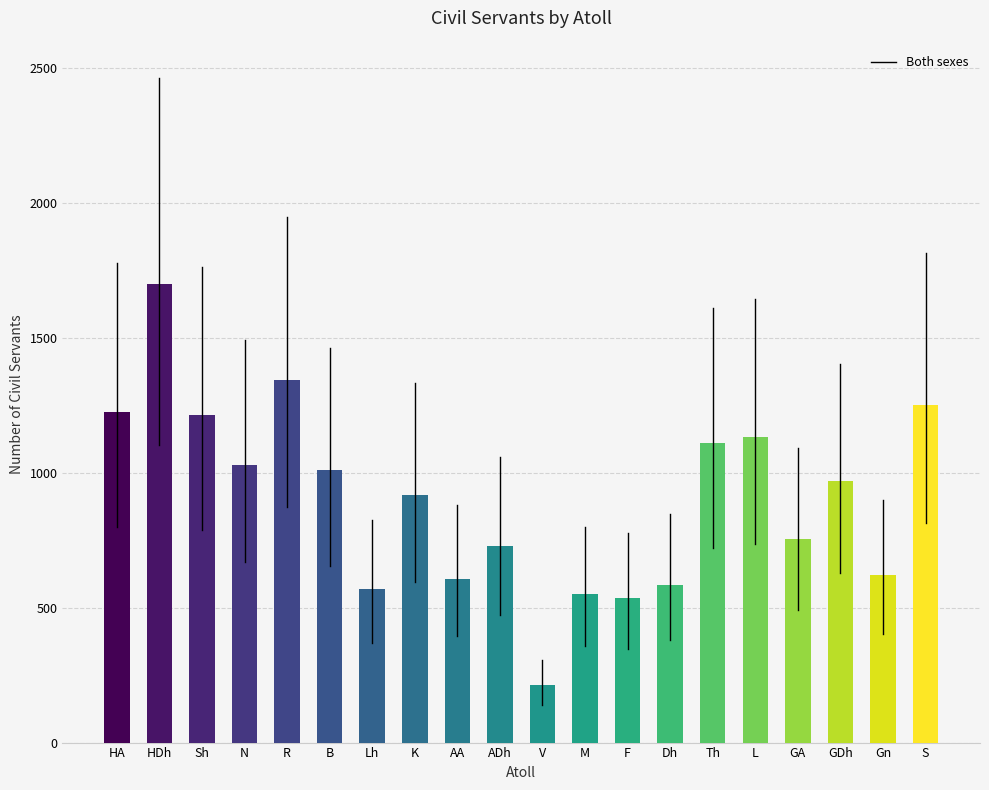

What is the change in value from Lh to Gn?

+50